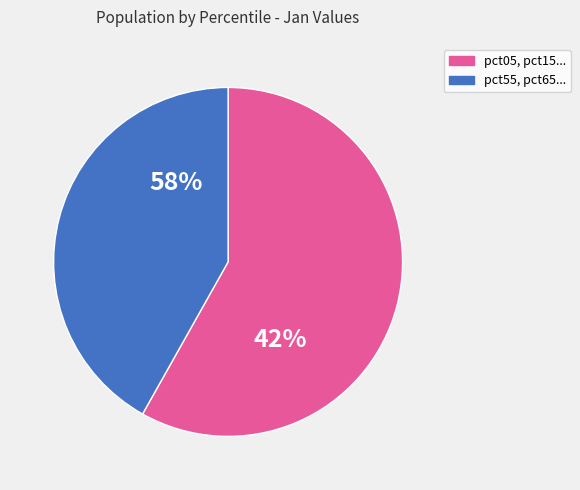

Which has a higher value, pct25 or pct85?

pct25